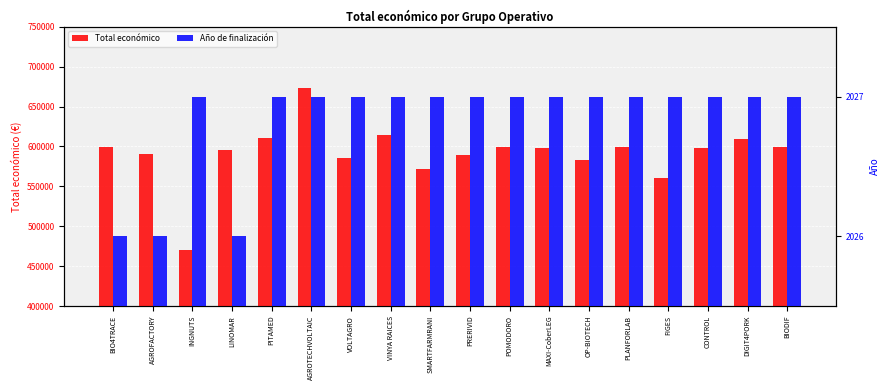

The value of Año de finalización at LINOMAR is 2819. True or false?

False